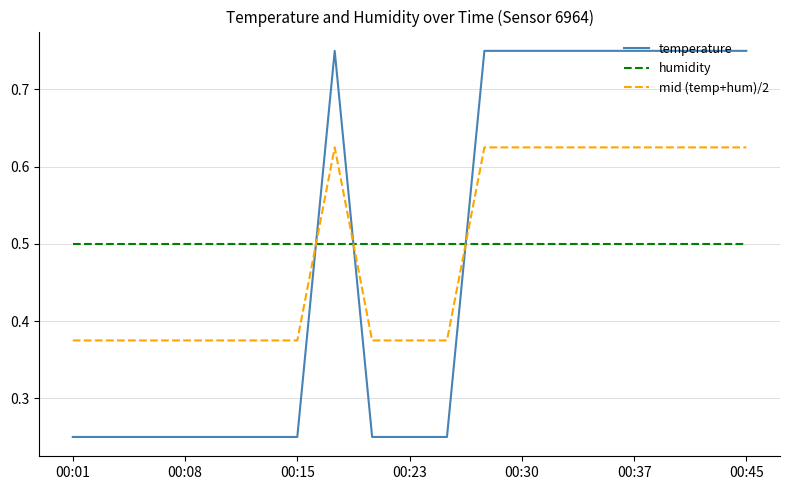

Which series has the largest range (max minus min)?

temperature